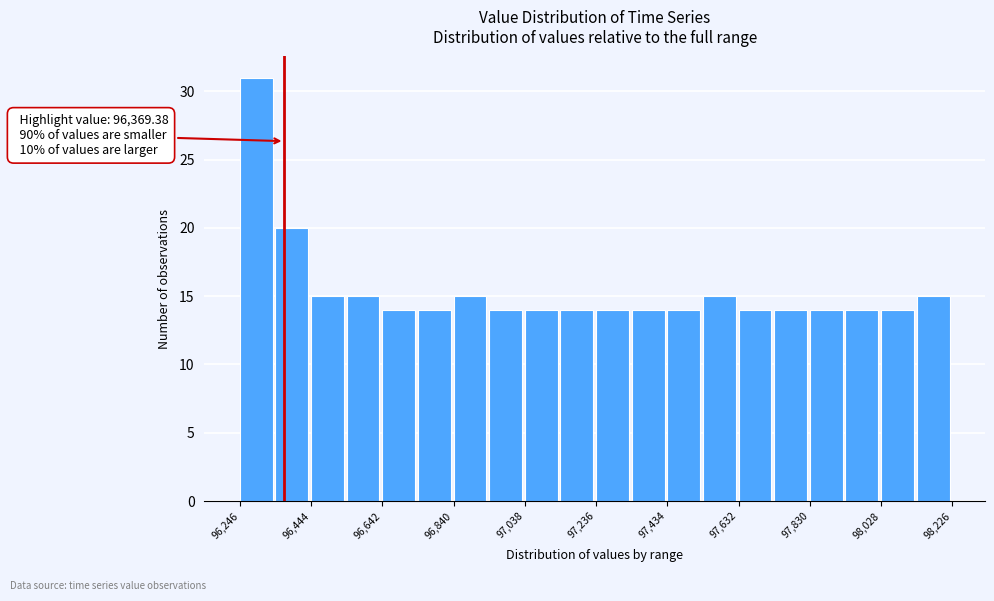

Over which range of the x-axis is the bar tallest?

96240 to 96340